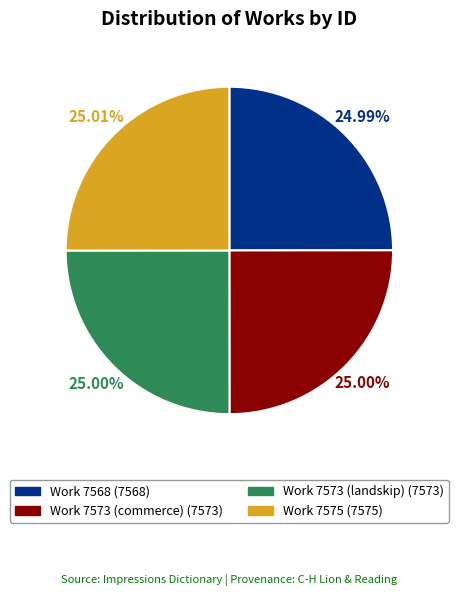

Is there any slice that represents more than half of the pie?

No